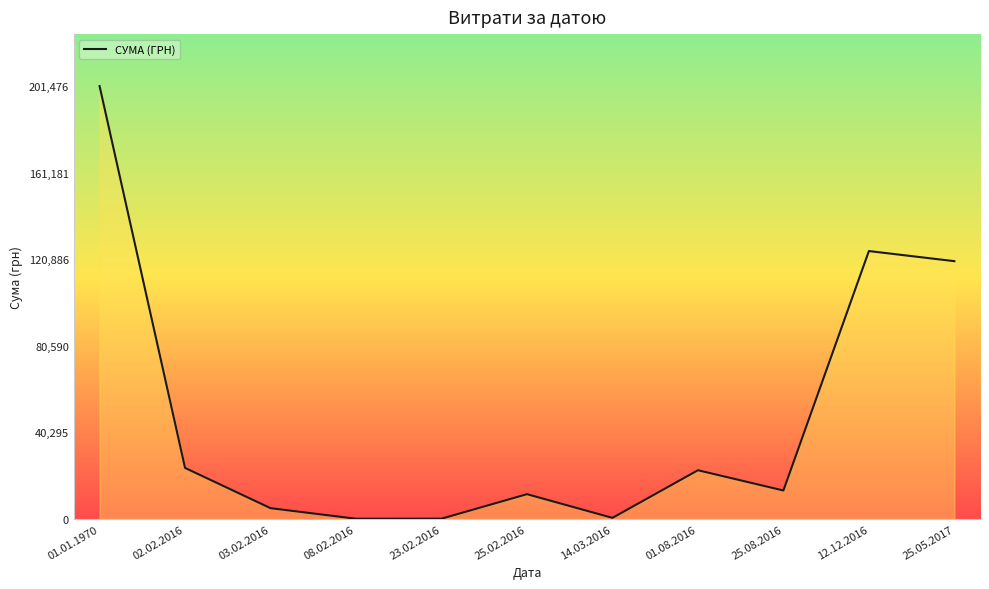

The value at 25.02.2016 is 11577.5. True or false?

True